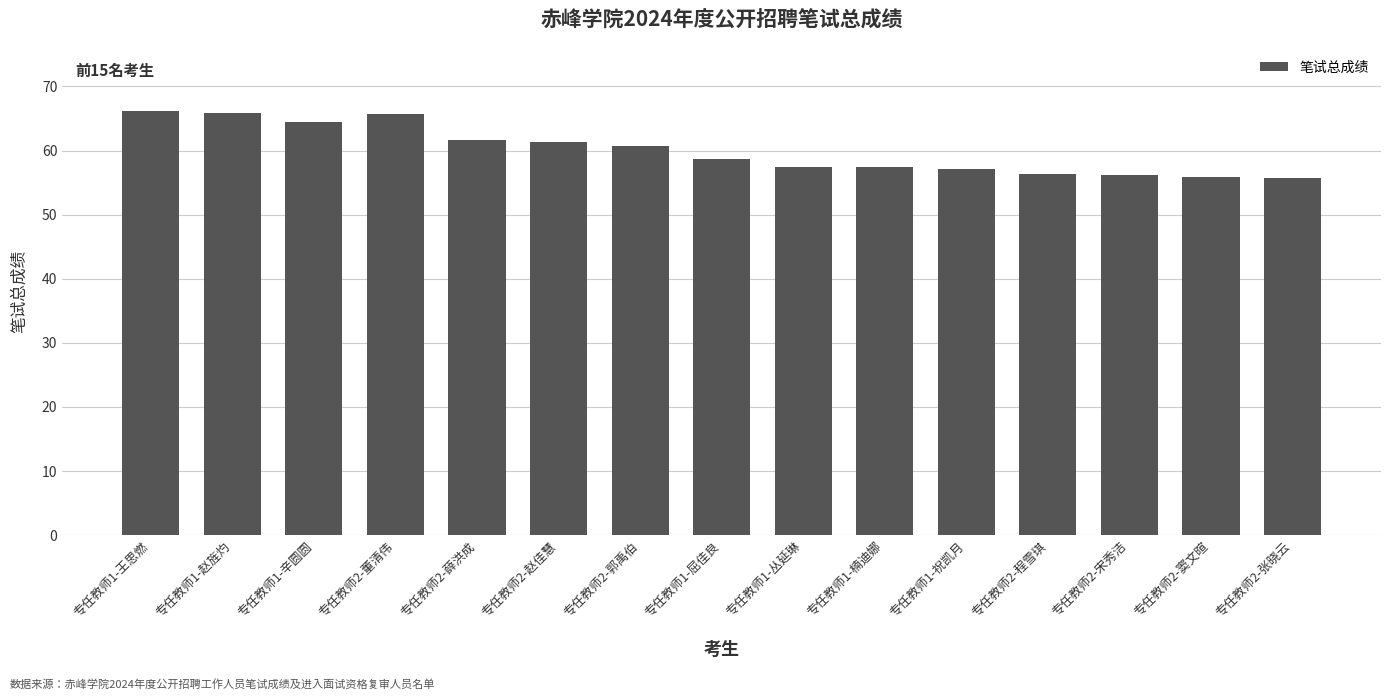

Between 专任教师2-张晓云 and 专任教师2-赵佳慧, which is larger?

专任教师2-赵佳慧